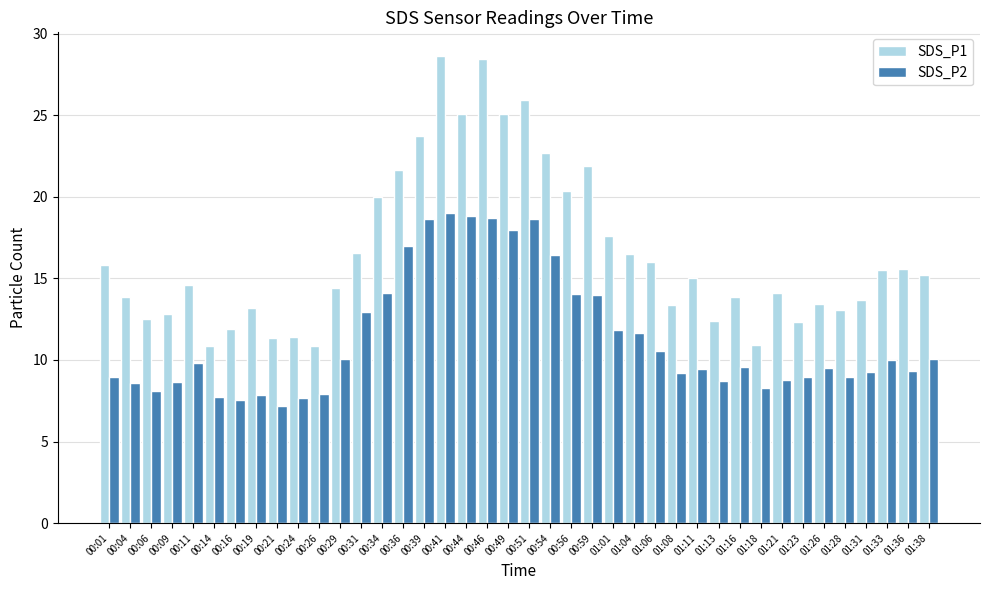

How many groups of bars are there?

40